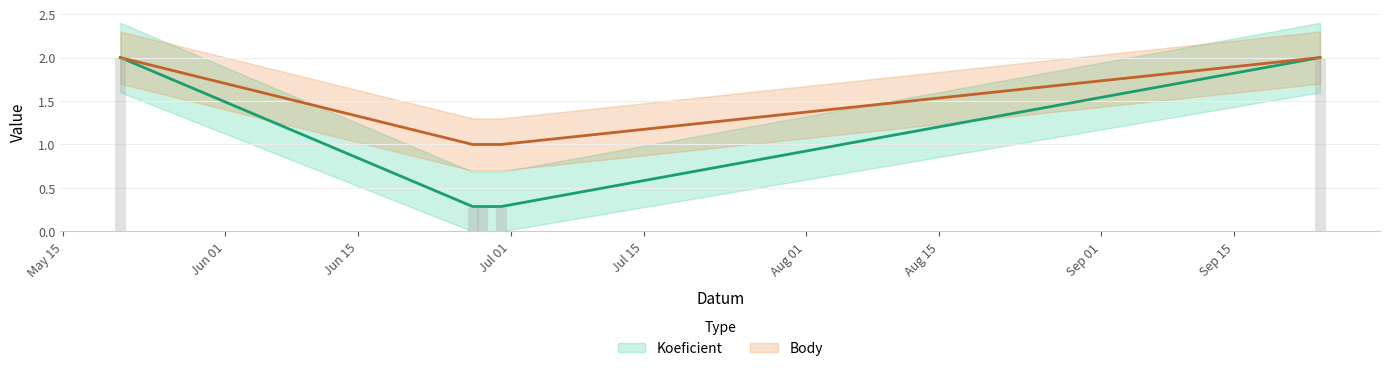

How many lines are shown in the chart?

2